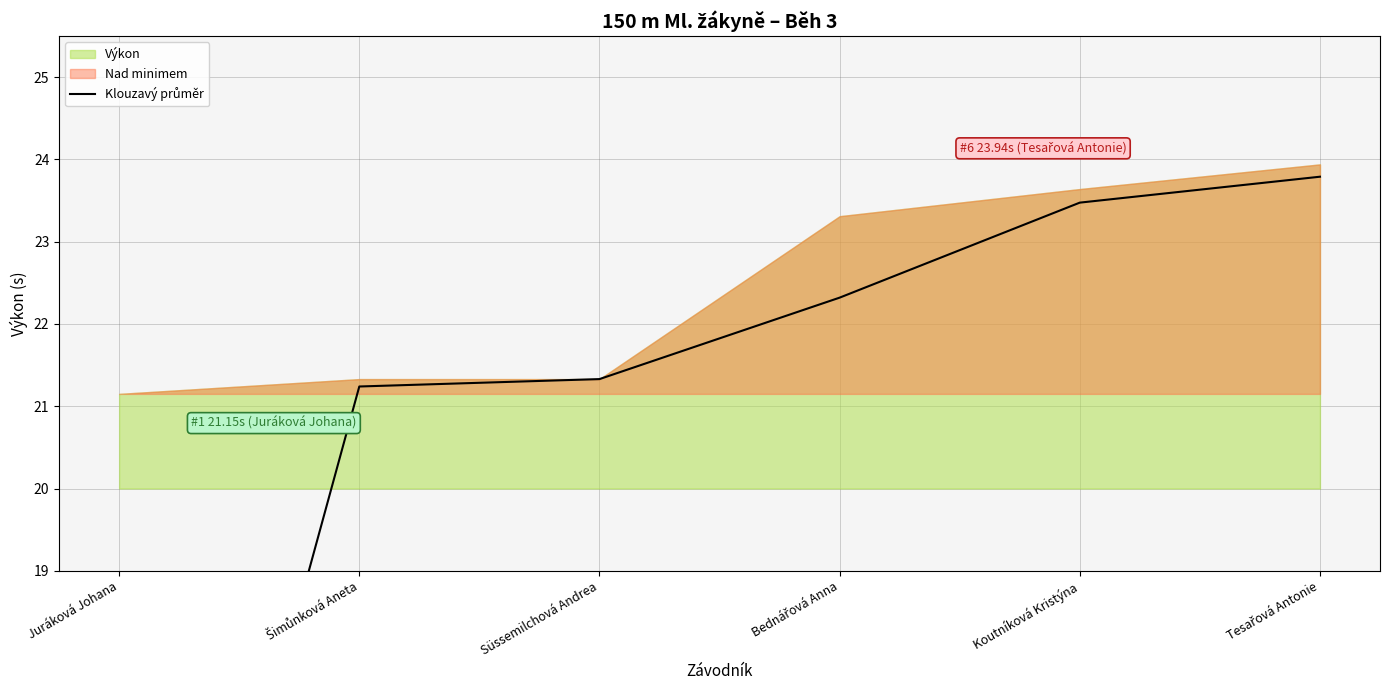

Rank the categories by value from highest to lowest.

Tesařová Antonie, Koutníková Kristýna, Bednářová Anna, Süssemilchová Andrea, Šimůnková Aneta, Juráková Johana